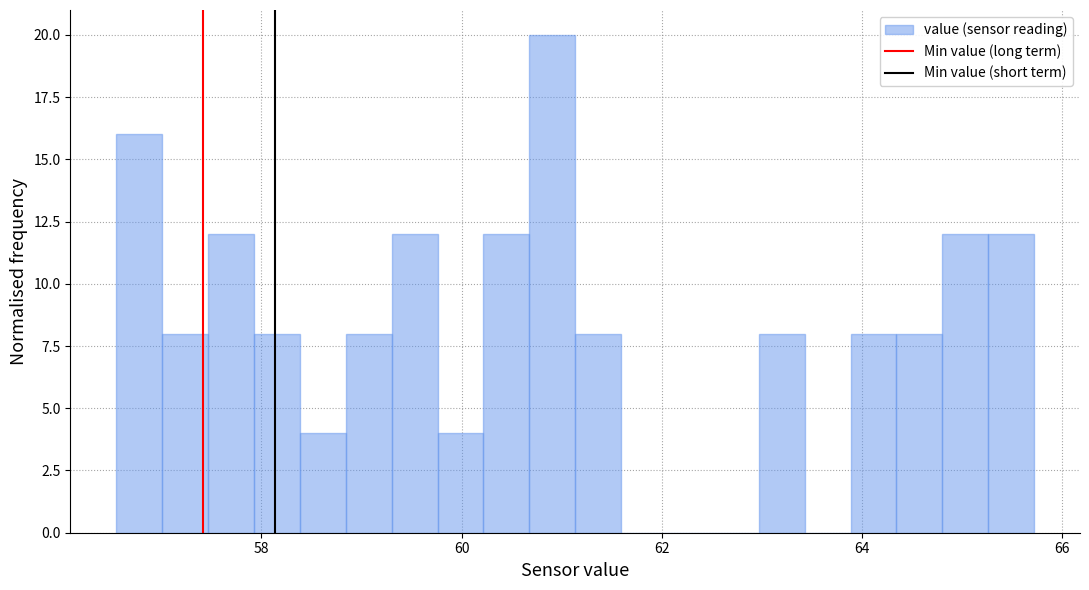

Read against the x-axis, roughly where is the centre of the tallest bar?

61.0